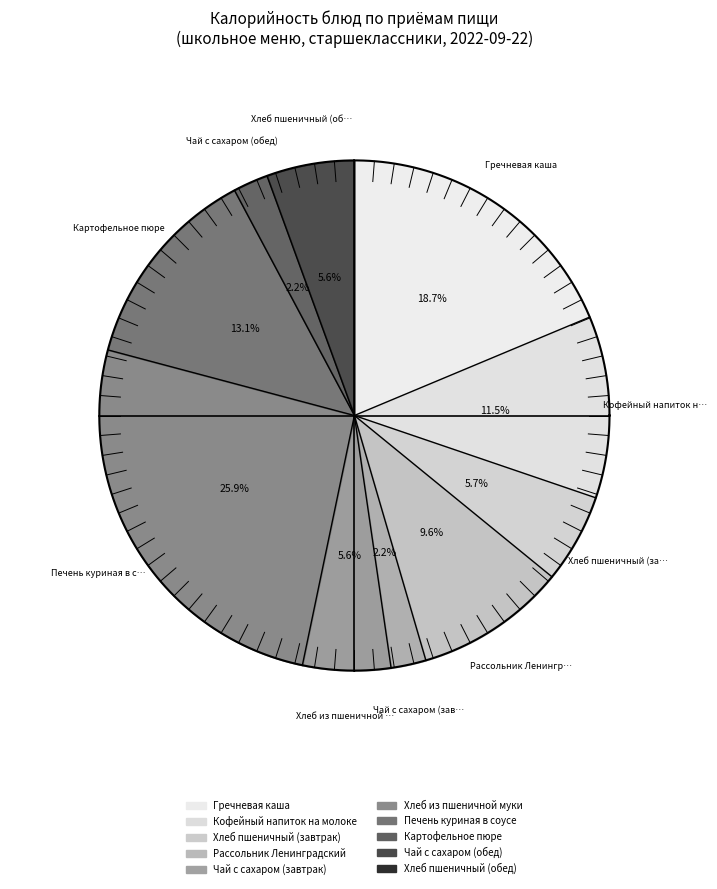

What is the ratio of the value at Чай с сахаром (завтрак) to the value at Картофельное пюре?

0.2